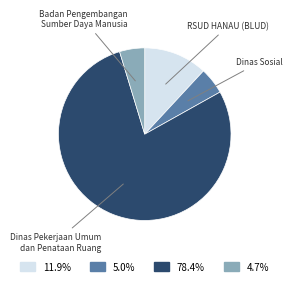

Does any single category account for the majority?

Yes